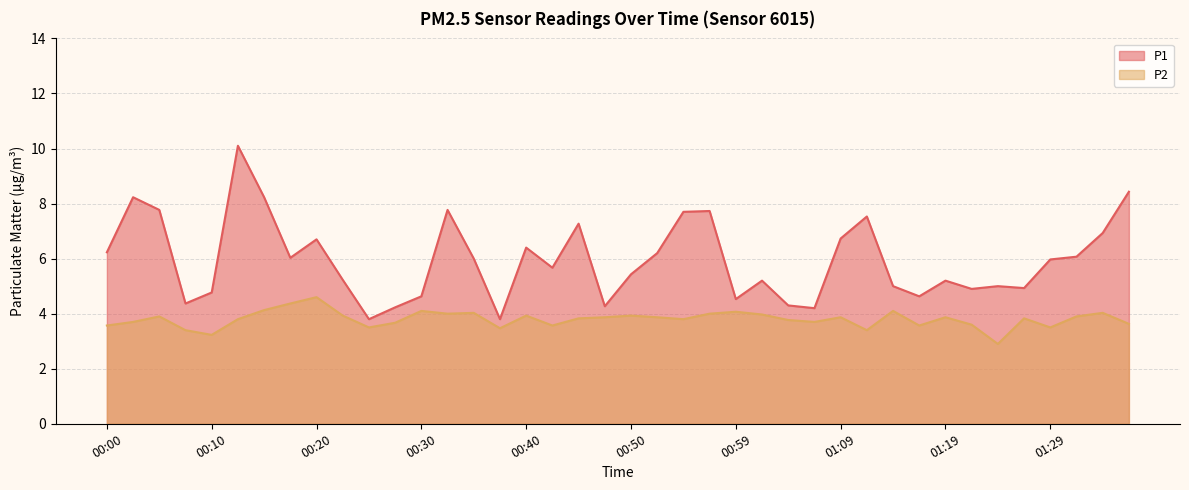

What are all the series names shown in the legend?

P1, P2